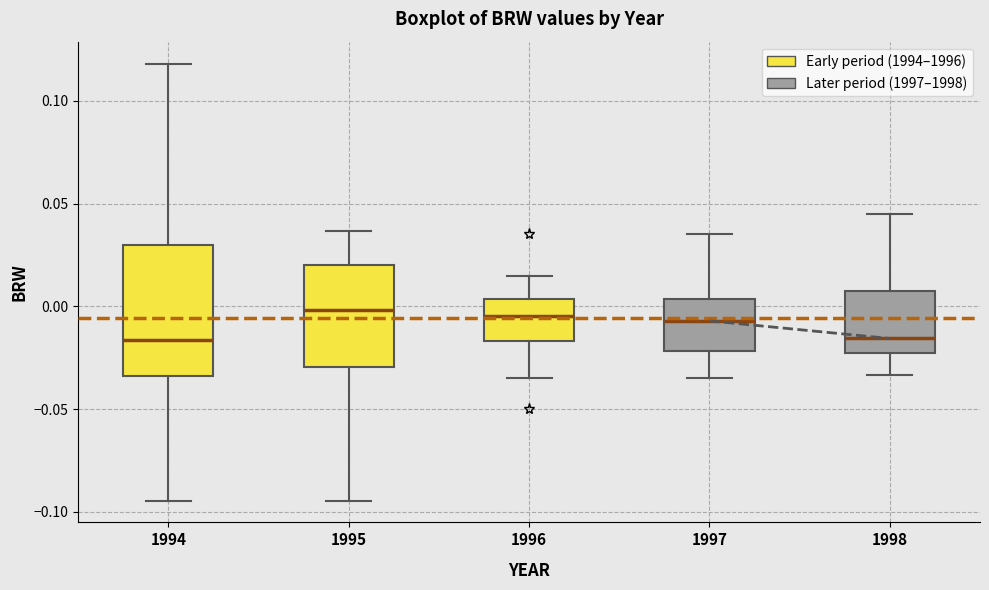

Reading left to right, read every box against the y-axis: the position of its median line, the range the box covers, and the ends of its whiskers. The values are not printed on the chart, so give them approximately, as read against the axis.

1994: median -0.015, box -0.035 to 0.030, whiskers -0.095 to 0.120
1995: median 0.000, box -0.030 to 0.020, whiskers -0.095 to 0.035
1996: median -0.005, box -0.015 to 0.005, whiskers -0.035 to 0.015
1997: median -0.005, box -0.020 to 0.005, whiskers -0.035 to 0.035
1998: median -0.015, box -0.025 to 0.010, whiskers -0.035 to 0.045